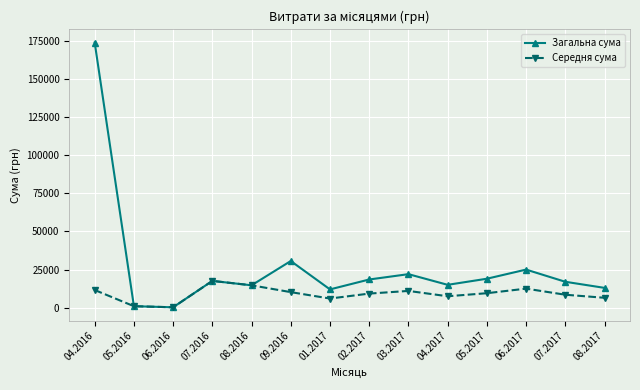

True or false: Середня сума has more than 1 interior local peaks.

True